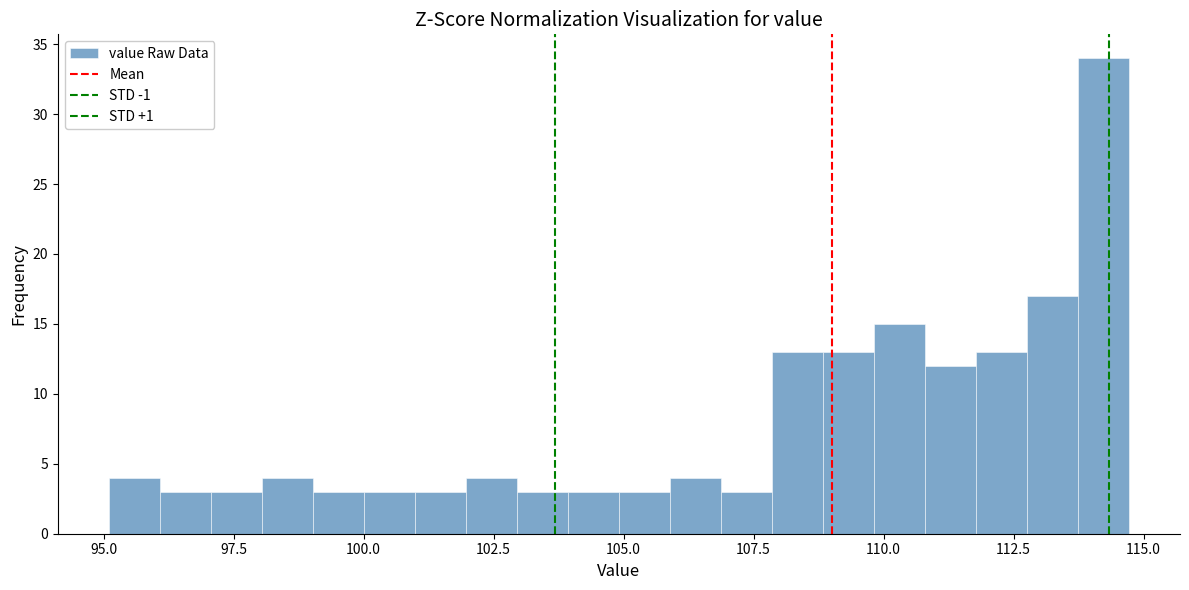

Read against the x-axis, roughly where is the centre of the tallest bar?

114.0